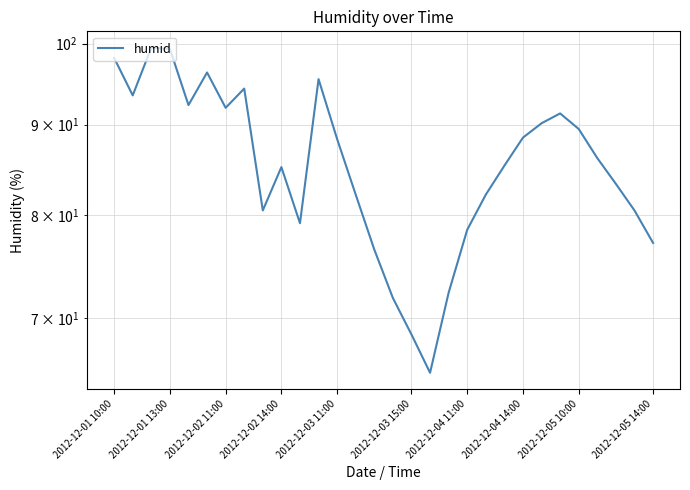

How many lines are shown in the chart?

1